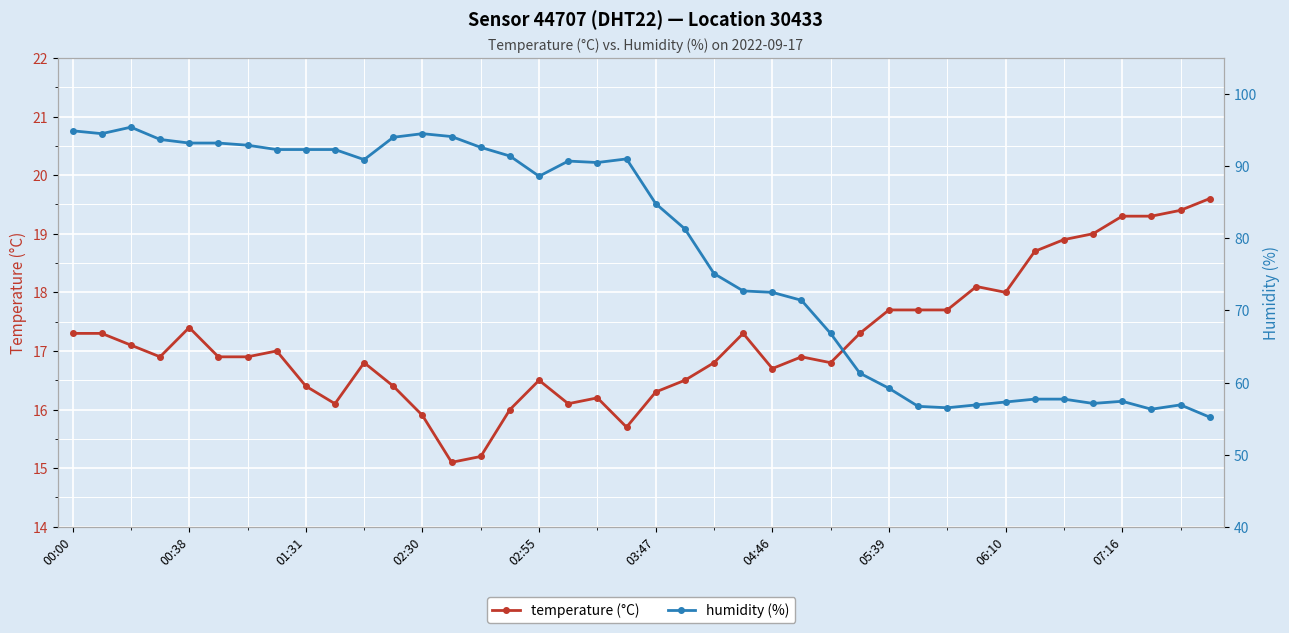

What is the minimum value for temperature (°C)?

15.1